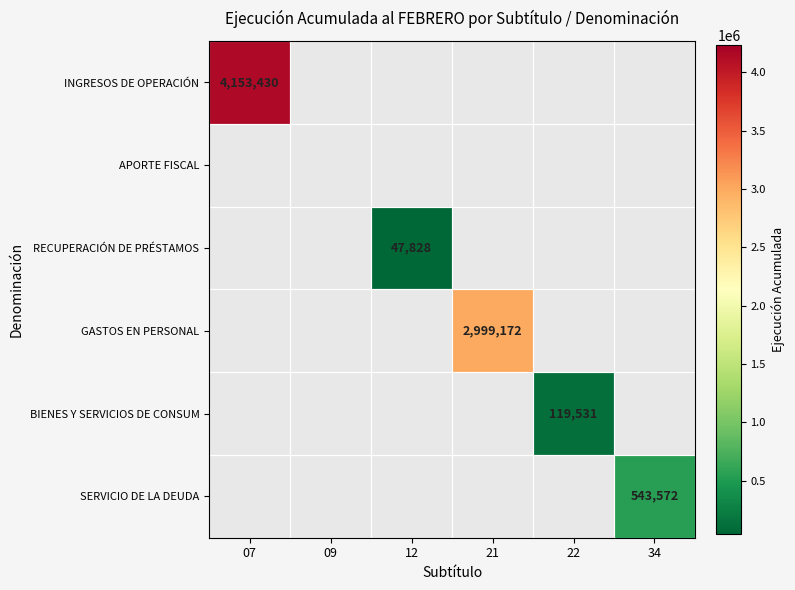

What is the total value across all series at 21?

2999172